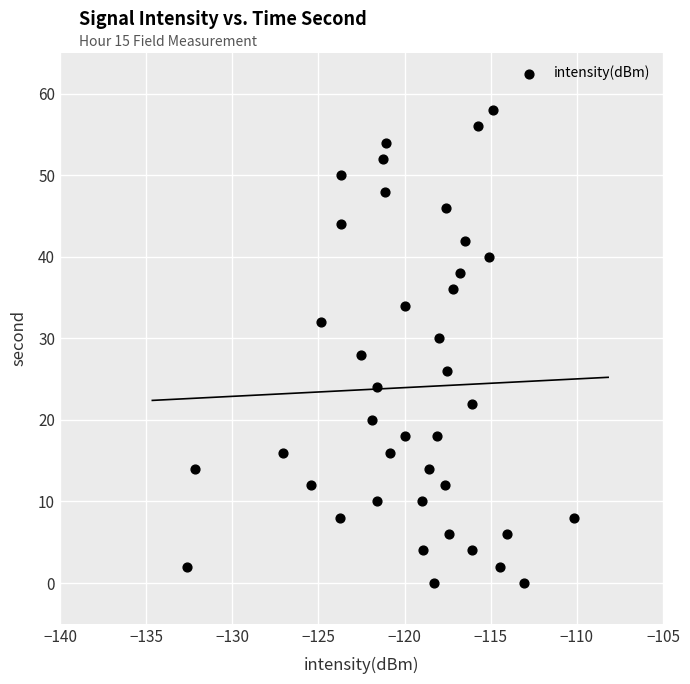

What is the range of Y values (max minus min)?

58